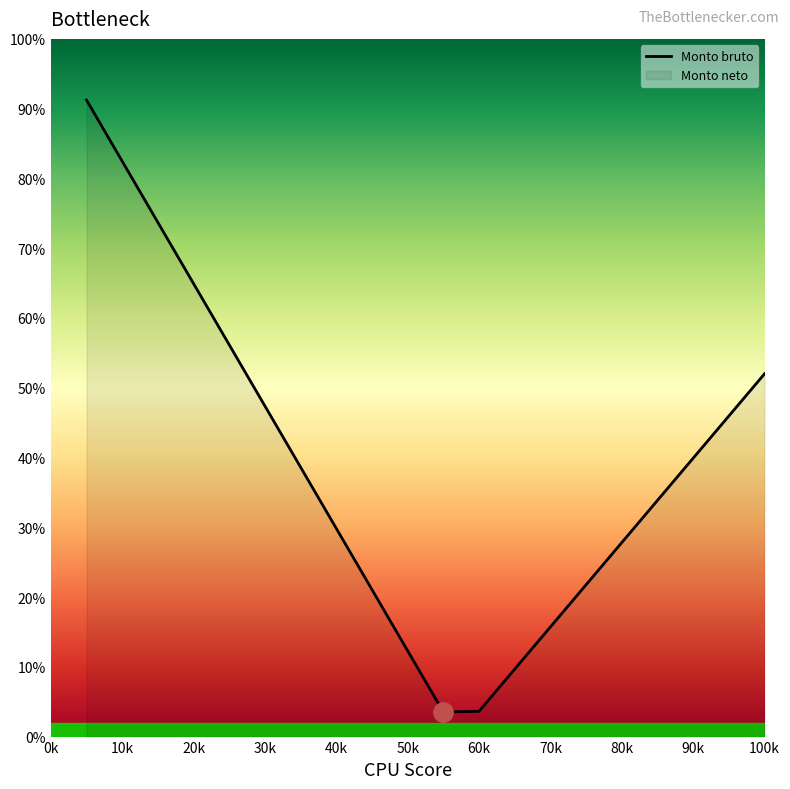

What is the minimum value shown in the chart?

3.5